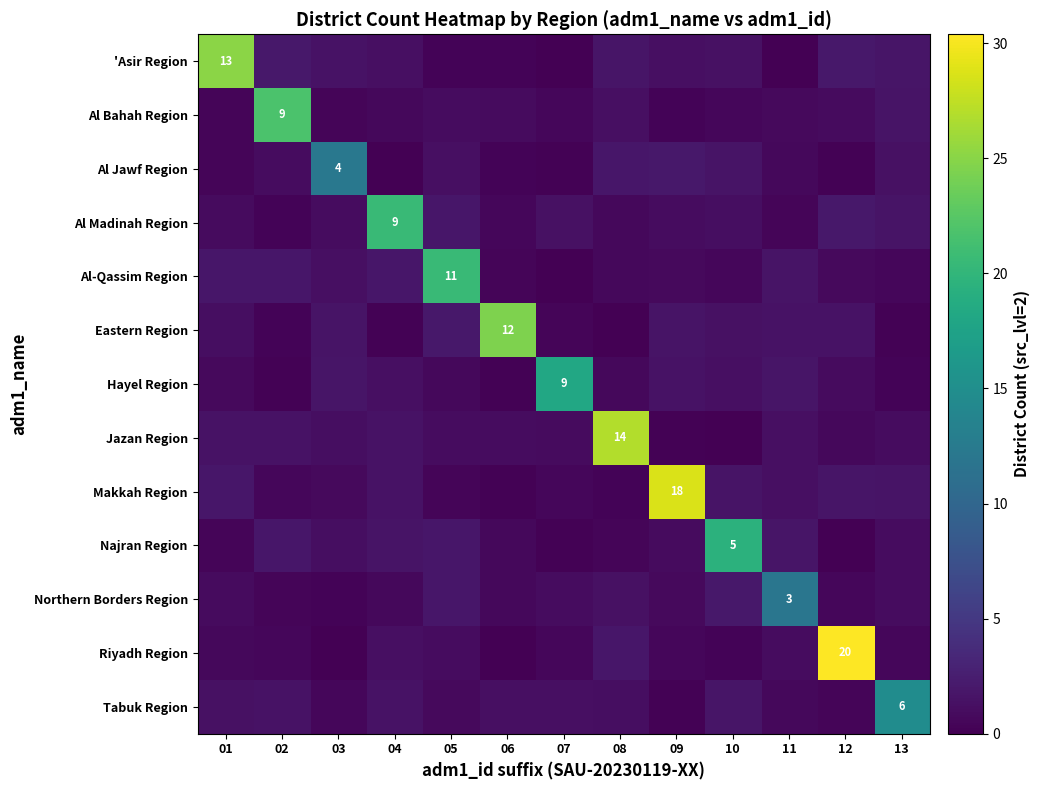

At which category does the chart reach its minimum across all series?

08